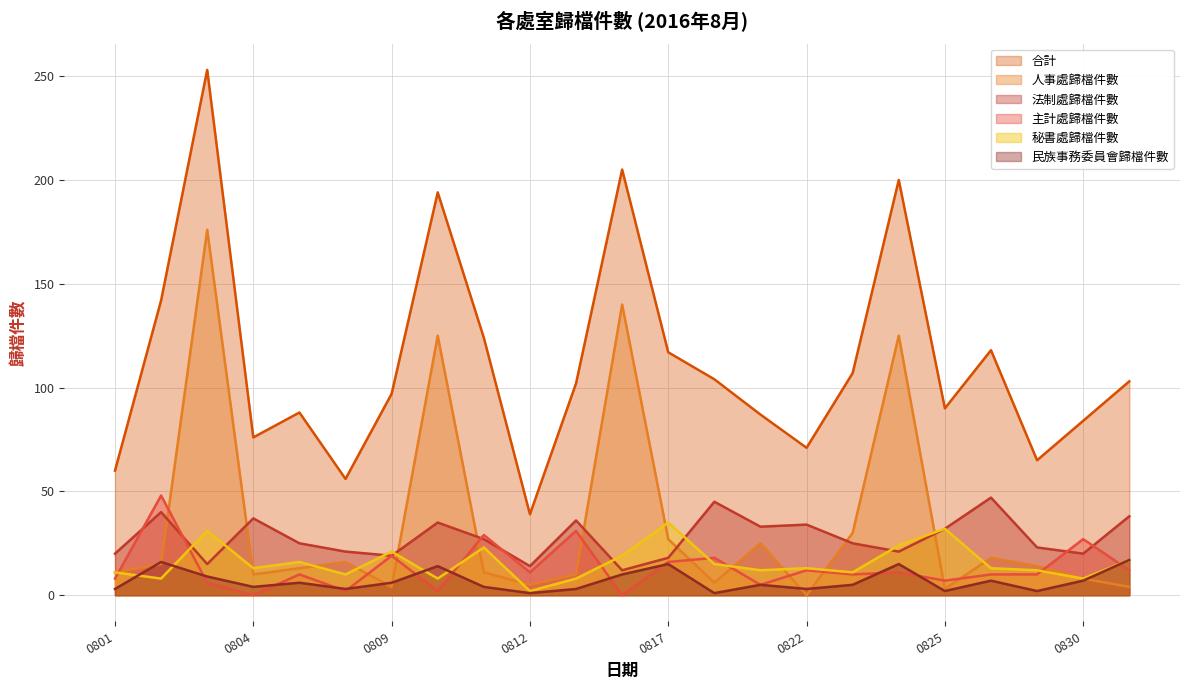

Rank the series by their maximum value, from highest to lowest.

合計, 人事處歸檔件數, 主計處歸檔件數, 法制處歸檔件數, 秘書處歸檔件數, 民族事務委員會歸檔件數